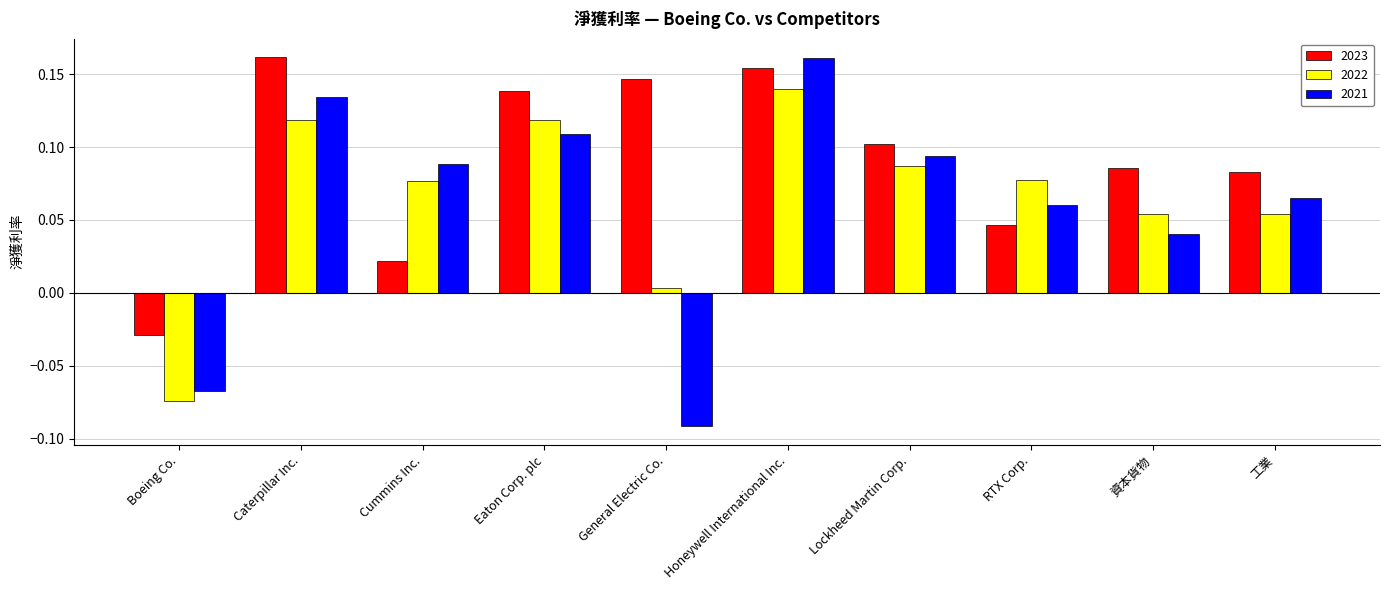

What is the label of the 4th bar from the left?

Eaton Corp. plc